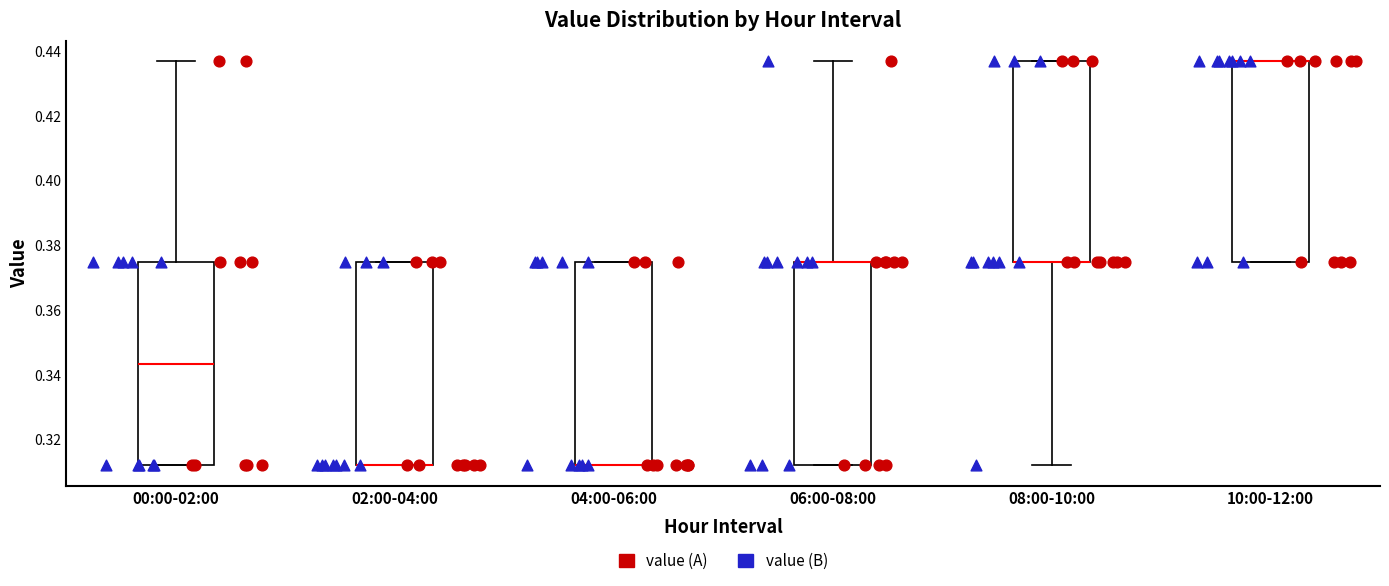

Reading left to right, read every box against the y-axis: the position of its median line, the range the box covers, and the ends of its whiskers. The values are not printed on the chart, so give them approximately, as read against the axis.

00:00-02:00: median 0.344, box 0.312 to 0.376, whiskers 0.312 to 0.438
02:00-04:00: median 0.312 (drawn on the box's lower edge), box 0.312 to 0.376, whiskers 0.312 to 0.376
04:00-06:00: median 0.312 (drawn on the box's lower edge), box 0.312 to 0.376, whiskers 0.312 to 0.376
06:00-08:00: median 0.376 (drawn on the box's upper edge), box 0.312 to 0.376, whiskers 0.312 to 0.438
08:00-10:00: median 0.376 (drawn on the box's lower edge), box 0.376 to 0.438, whiskers 0.312 to 0.438
10:00-12:00: median 0.438 (drawn on the box's upper edge), box 0.376 to 0.438, whiskers 0.376 to 0.438